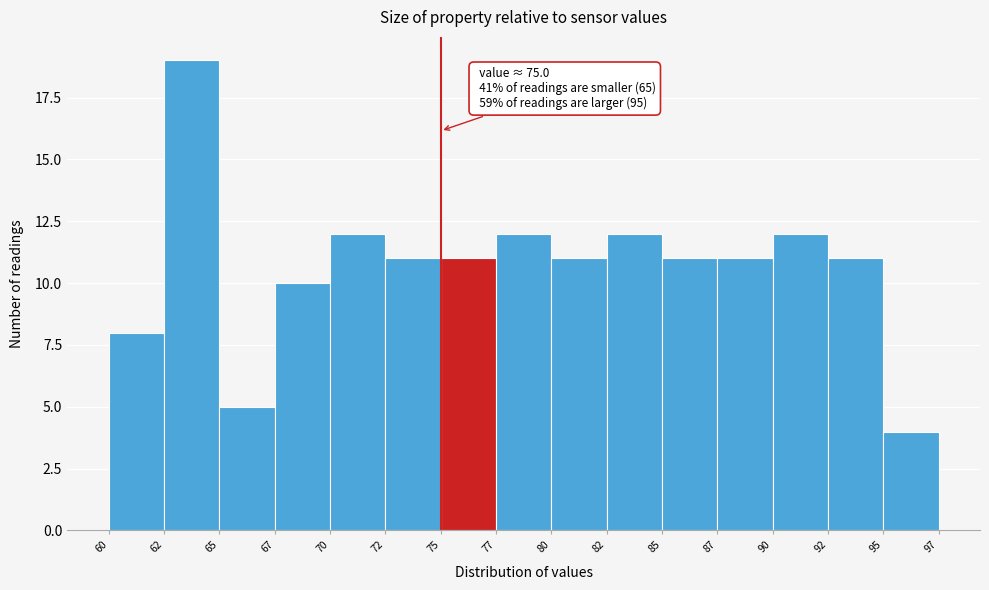

Reading left to right, transcribe all the data shown in this chart.

8	19	5	10	12	11	11	12	11	12	11	11	12	11	4